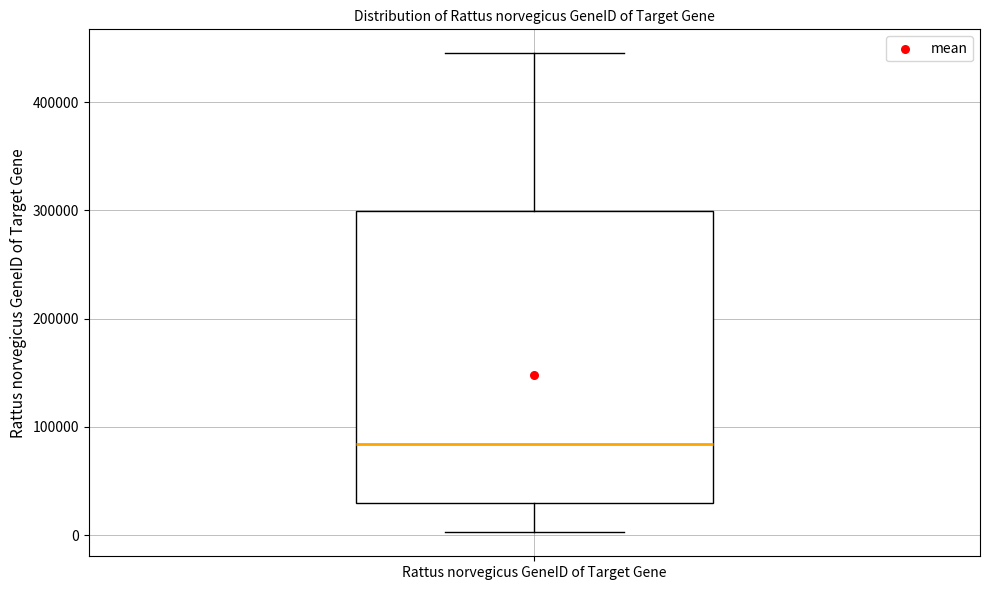

Transcribe this box plot: give where the median line is, the range the box spans, and where the two whiskers end, as read against the y-axis. The values are not printed on the chart, so give them approximately, as read against the axis.

median 80000, box 30000 to 300000, whiskers 0 to 440000